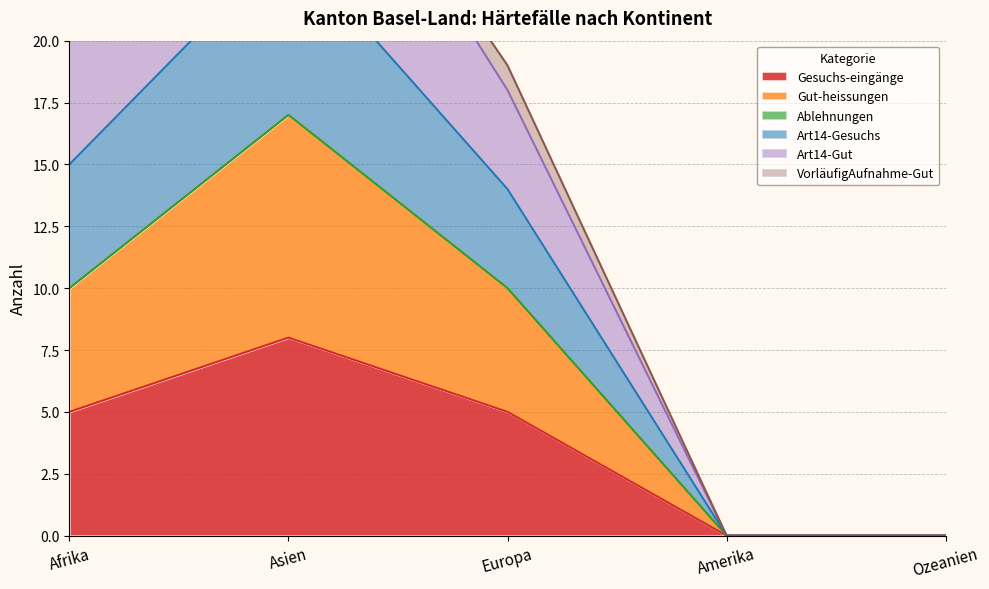

True or false: Gesuchs-eingänge has a value of 5 at Afrika.

True